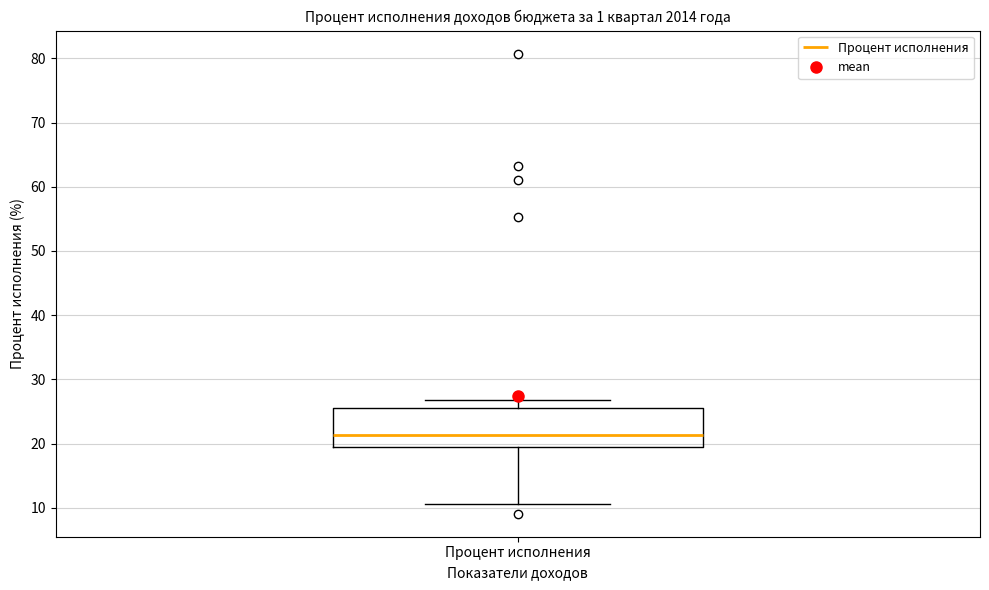

Read this box plot against the y-axis: the position of the median line, the range covered by the box, and the ends of both whiskers. The values are not printed on the chart, so give them approximately, as read against the axis.

median 21, box 19 to 26, whiskers 11 to 27